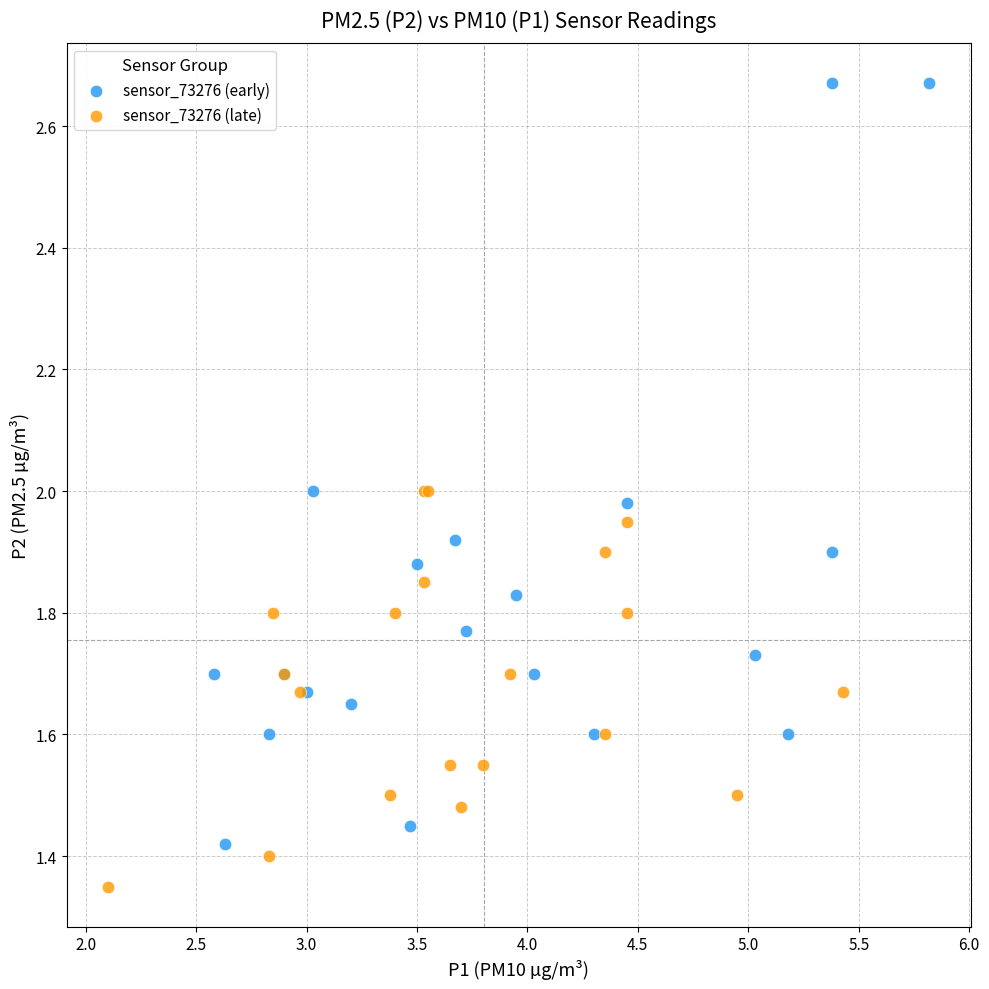

Which series has the widest spread of Y values?

sensor_73276 (early)